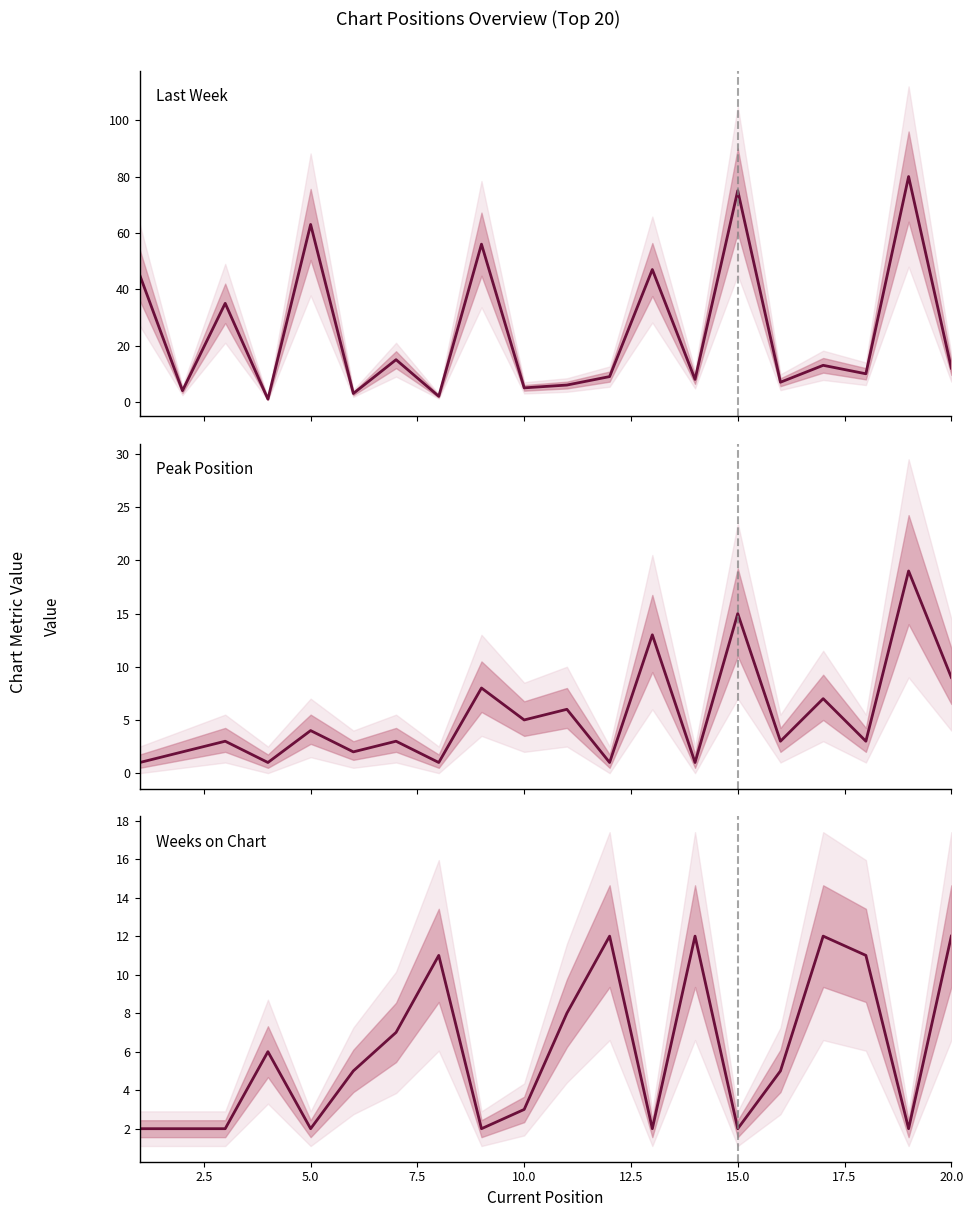

What is the minimum value for Peak Position?

1